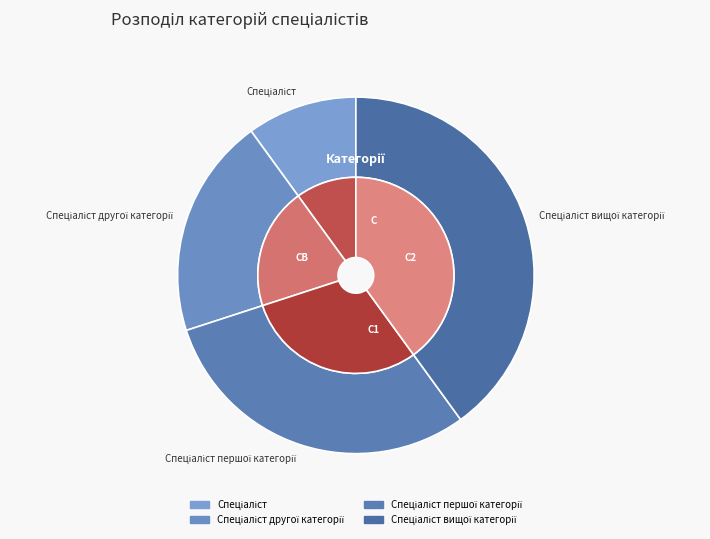

What is the change in value from Спеціаліст to Спеціаліст другої категорії?

+1